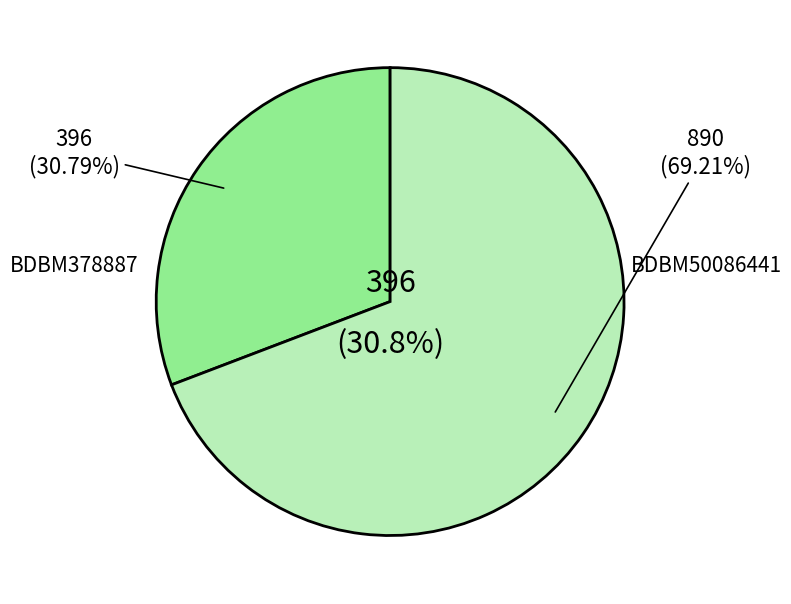

What percentage is NOT represented by BDBM50086441?

30.8%